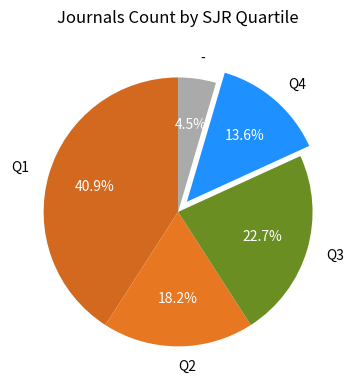

Count the number of slices in the pie.

5